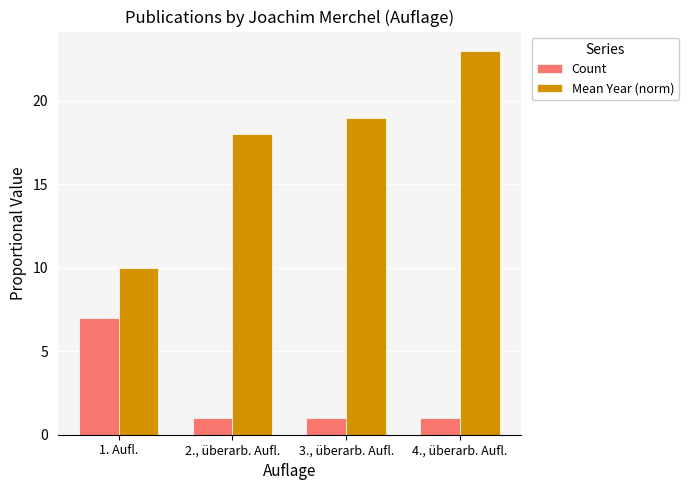

What is the smallest value displayed?

1